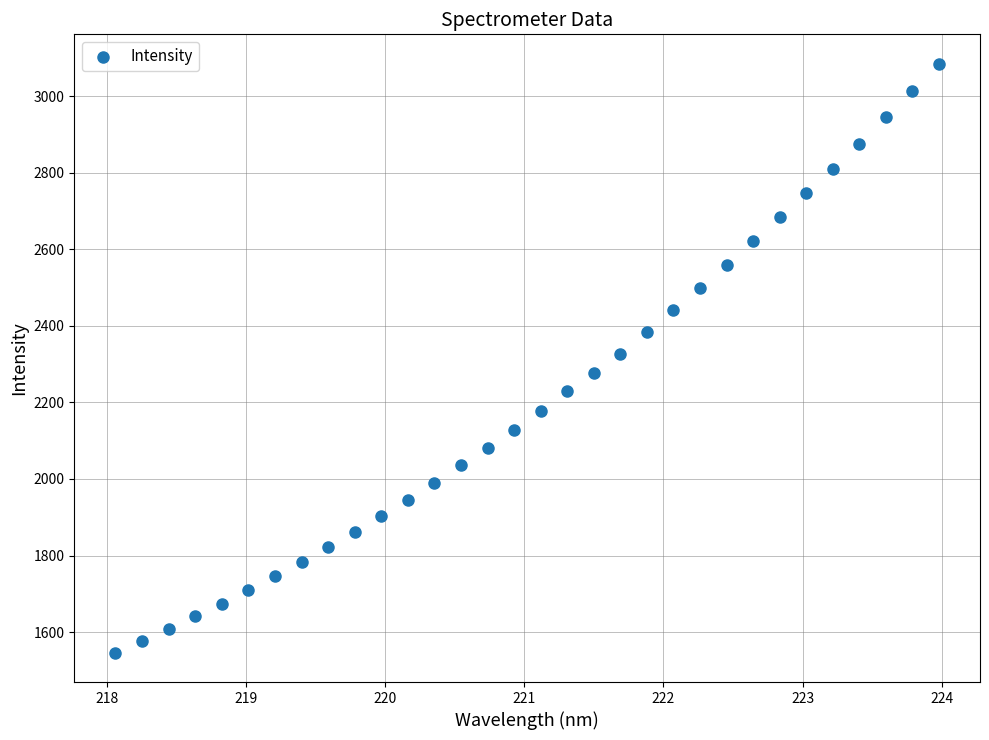

What is the range of X values (max minus min)?

5.9